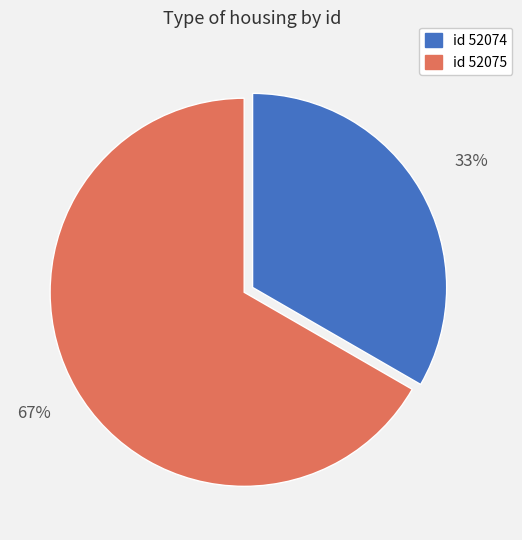

Is there a majority slice in this chart?

Yes